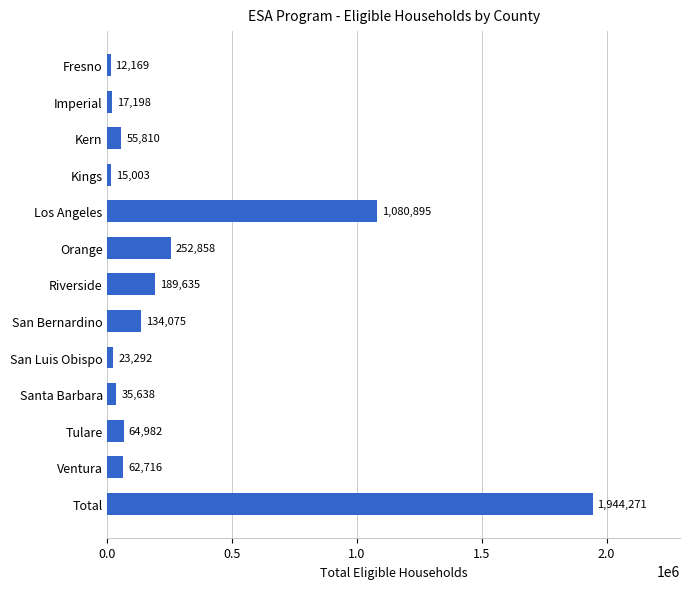

What is the label of the 13th bar from the top?

Total